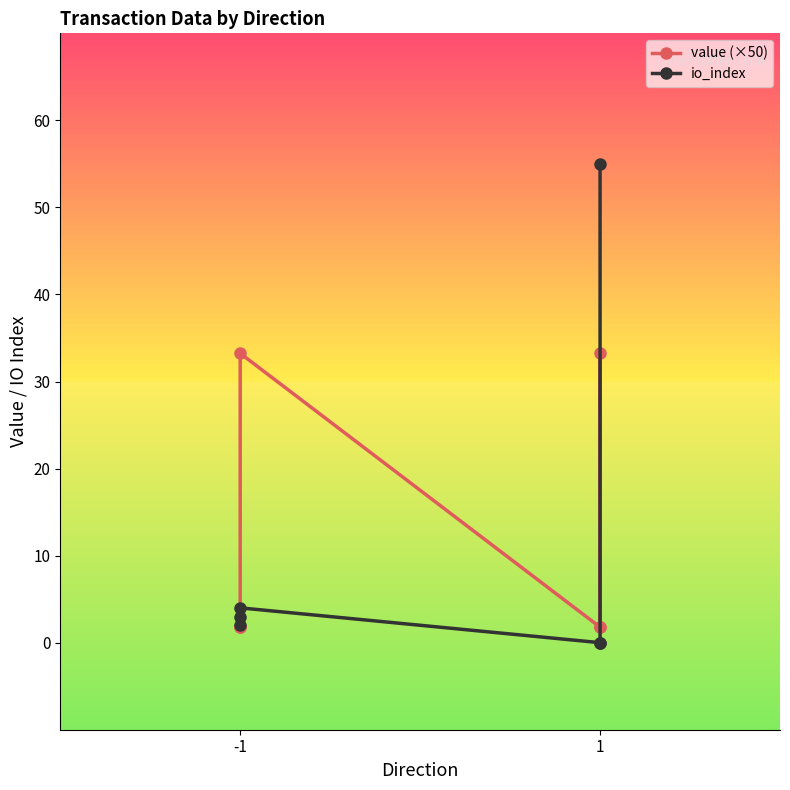

The value of io_index at 1 is 31.5. True or false?

False